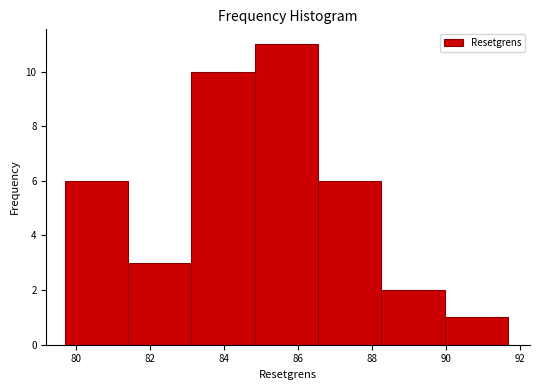

How tall is the bar that spans 79.8 to 81.4 on the x-axis? Neither the bar edges nor the heights are printed on the chart, so give them approximately, as read against the axes.

6